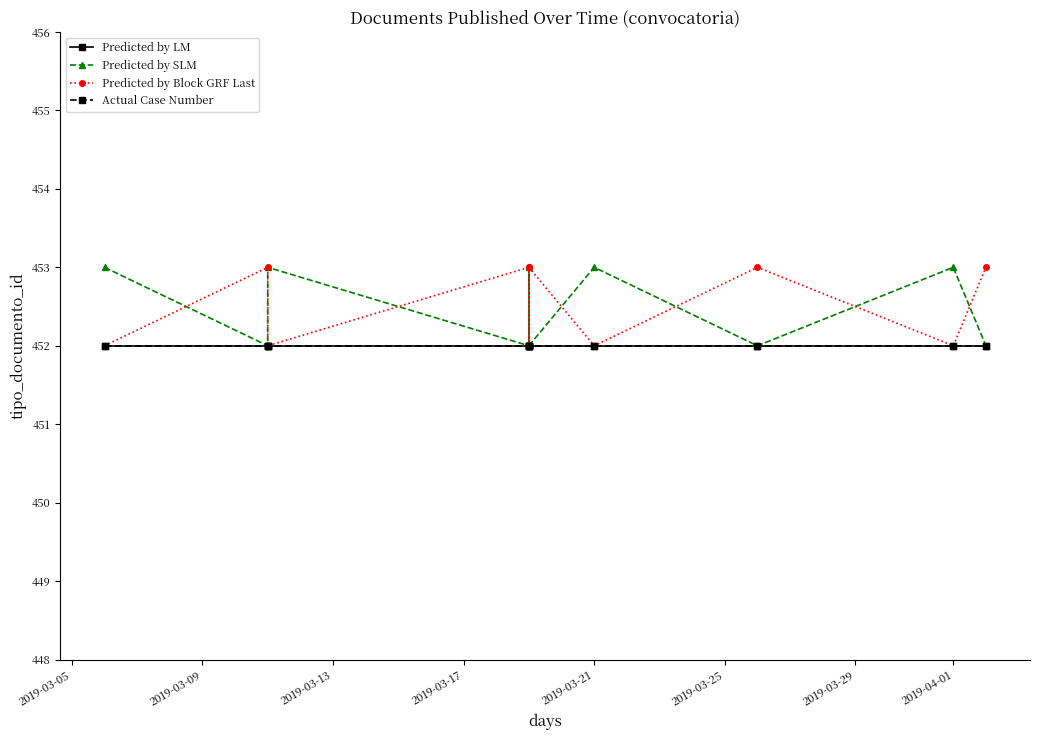

At 2019-03-21, list the series in order from smallest to largest.

Predicted by LM, Predicted by Block GRF Last, Actual Case Number, Predicted by SLM